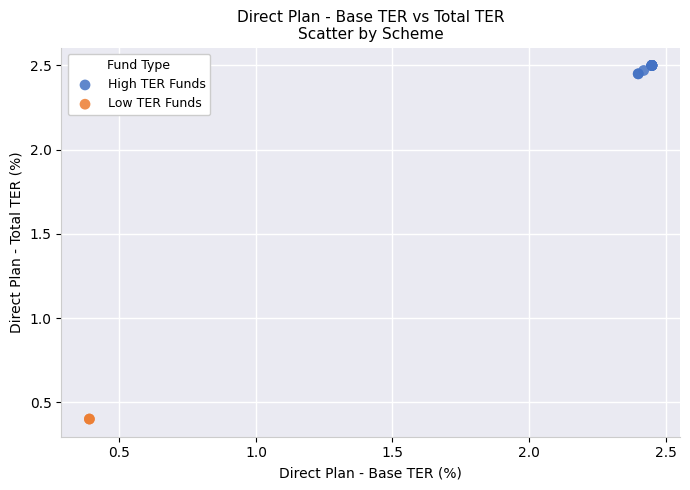

Which series reaches the minimum Y coordinate?

Low TER Funds